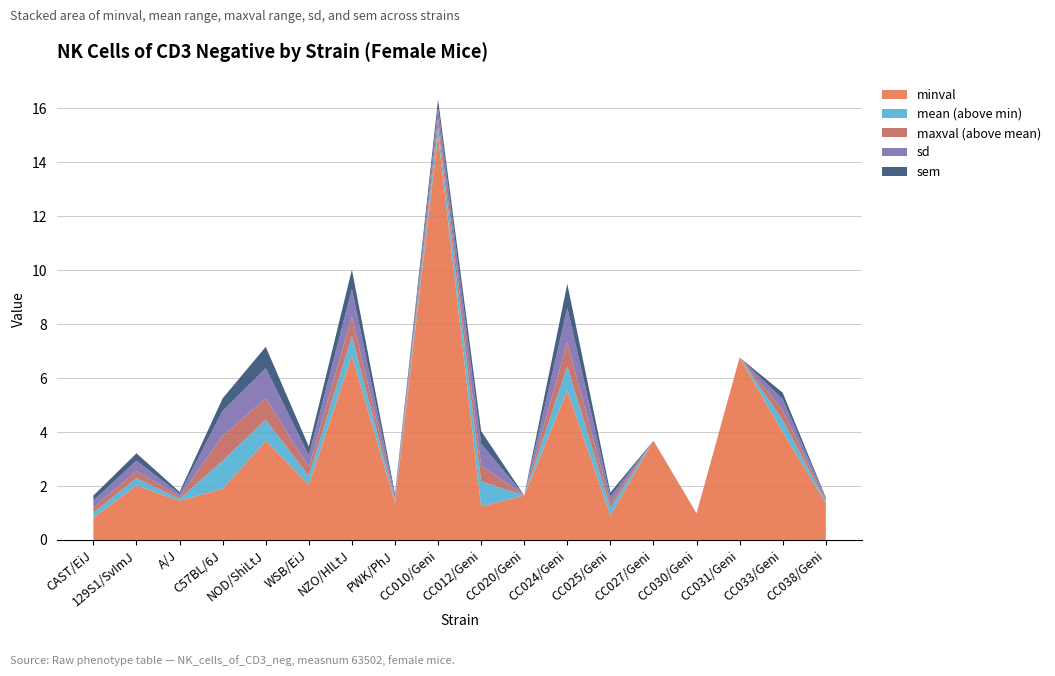

What is the maximum value for minval?

15.0